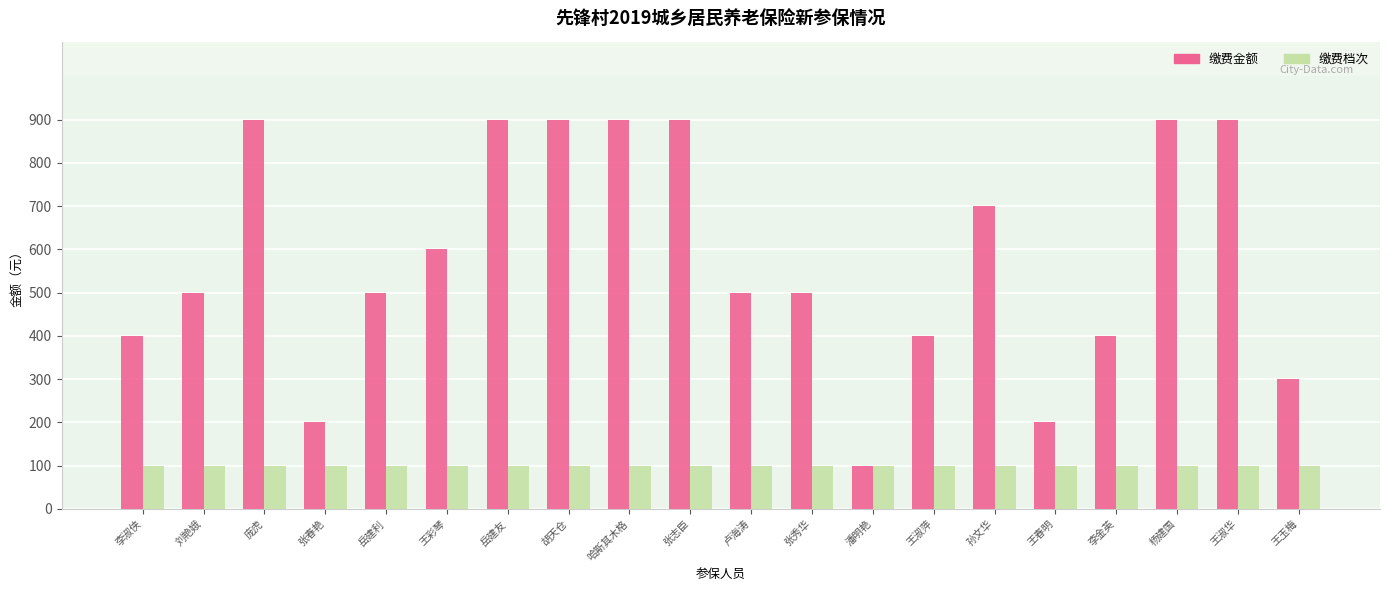

The value of 缴费档次 at 哈斯其木格 is 100. True or false?

True